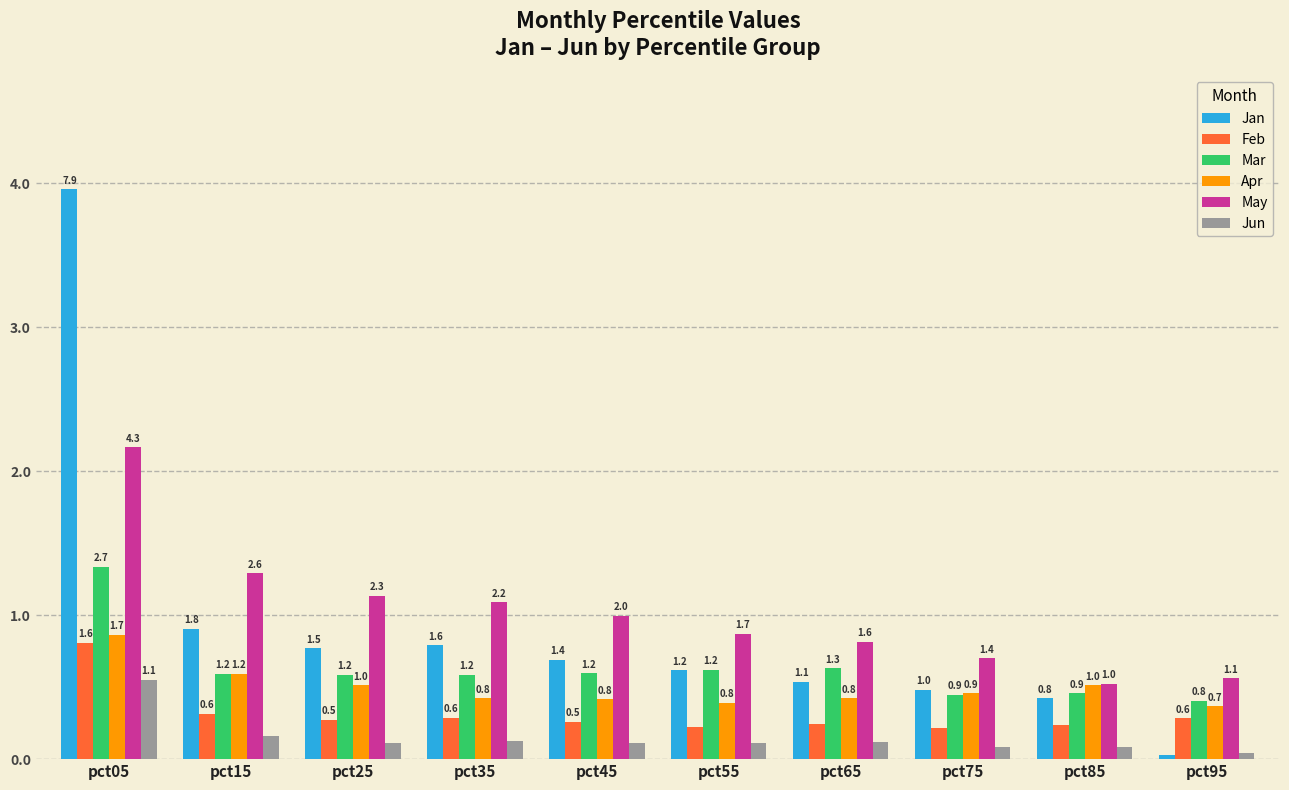

What are all the series names shown in the legend?

Jan, Feb, Mar, Apr, May, Jun